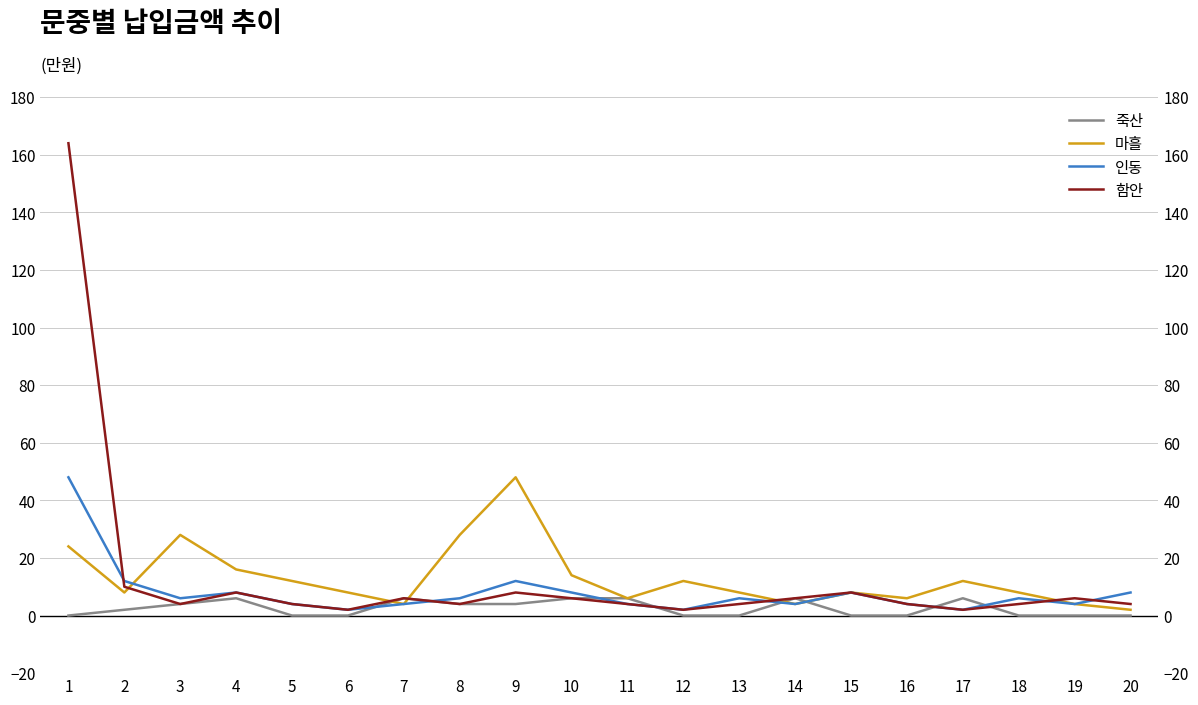

Where do 함안 and 죽산 first cross each other?

11 and 12